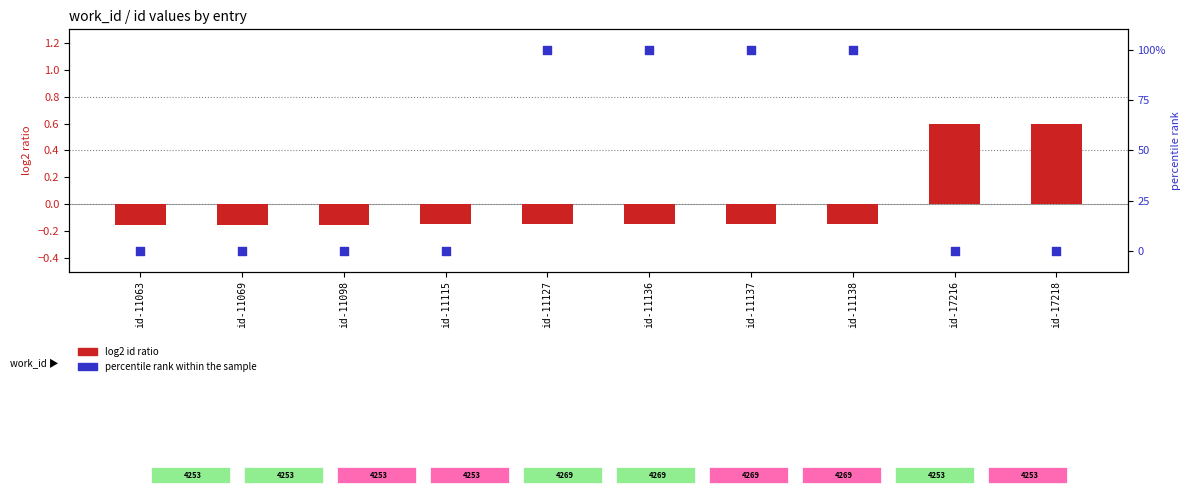

At how many categories does at least one series exceed 6?

4